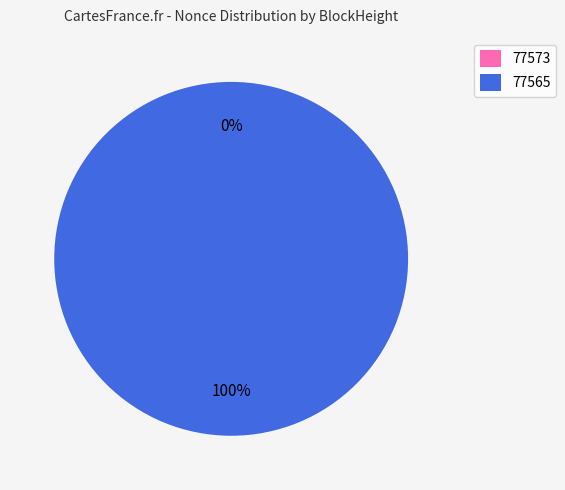

To the nearest percent, what portion does 77565 represent?

100%